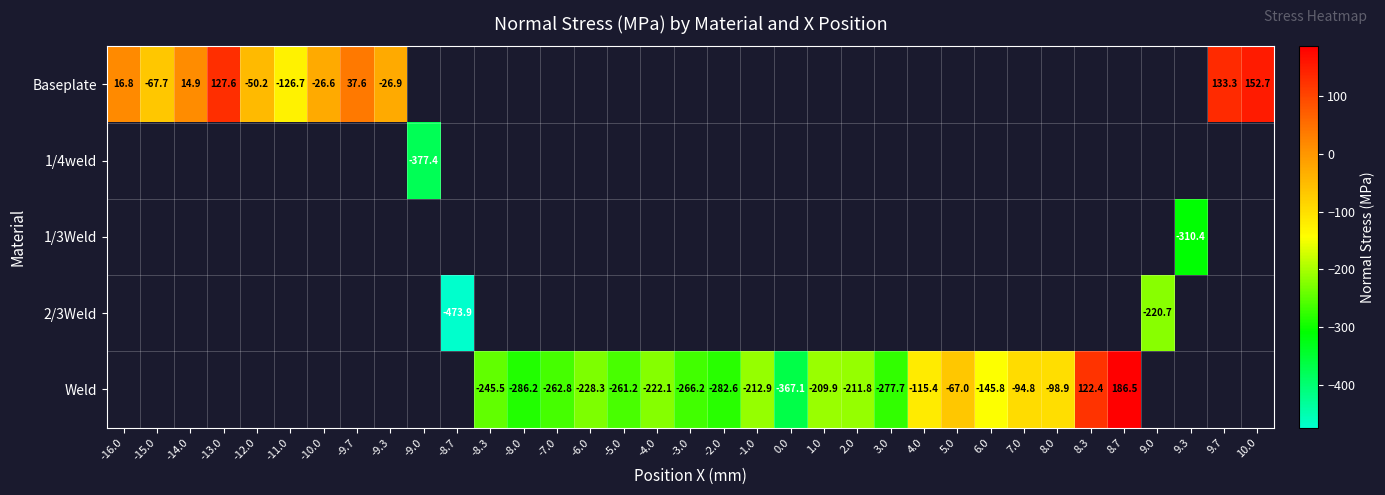

Is the value of Baseplate at -1.0 greater than the value of Weld at -6.0?

No